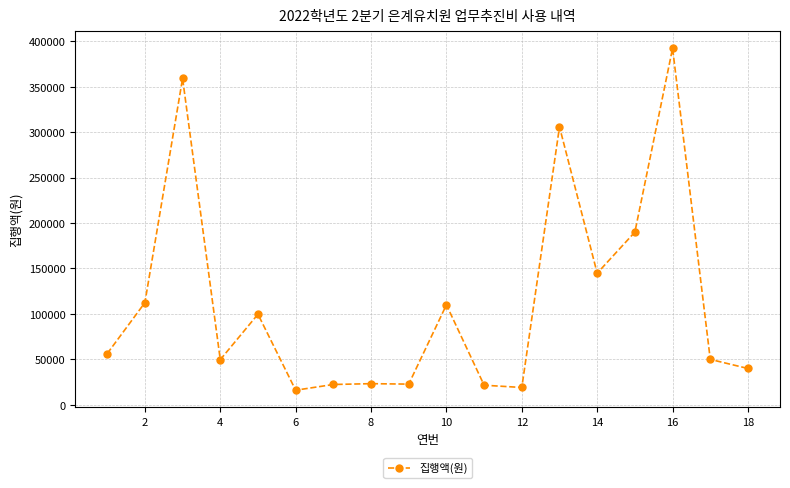

What is the value of the 18th point from the left?

40000